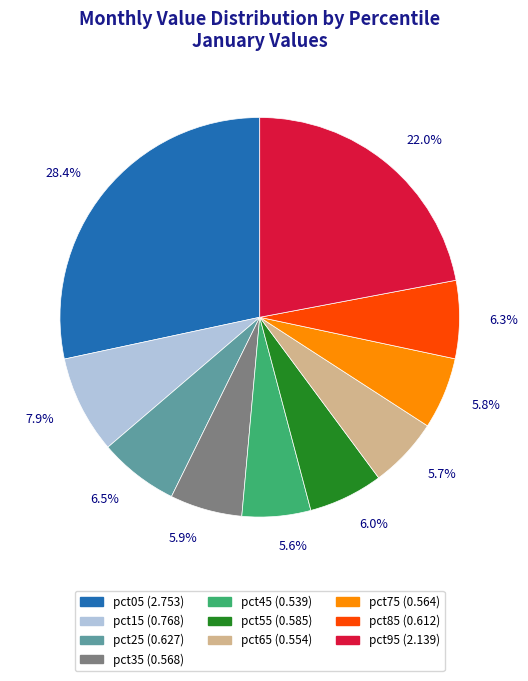

True or false: pct95 accounts for 22% of the total.

True